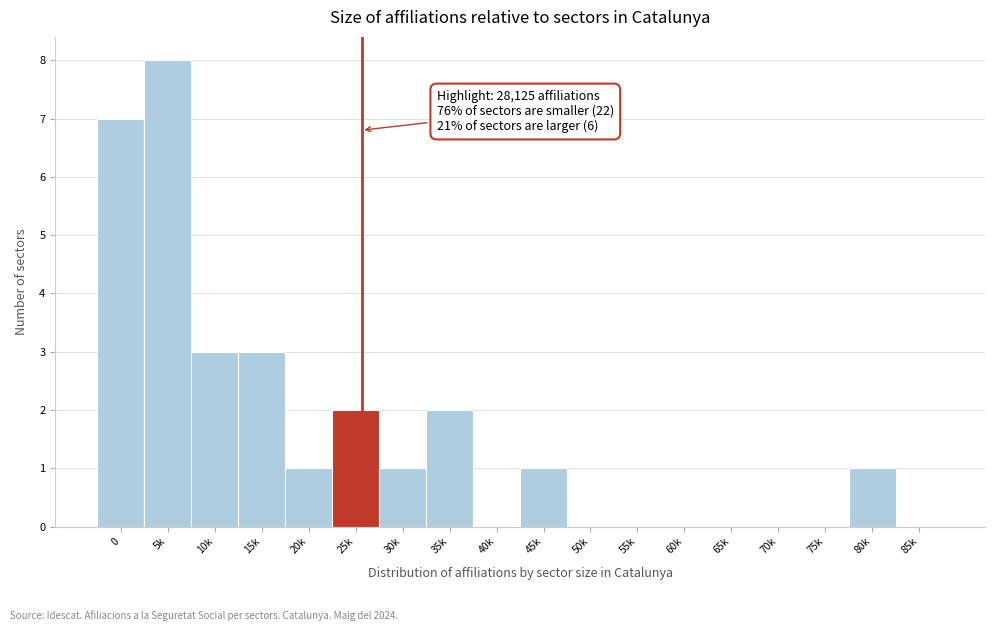

Reading left to right, extract all data points from this chart.

0=7	5k=8	10k=3	15k=3	20k=1	25k=2	30k=1	35k=2	40k=0	45k=1	50k=0	55k=0	60k=0	65k=0	70k=0	75k=0	80k=1	85k=0